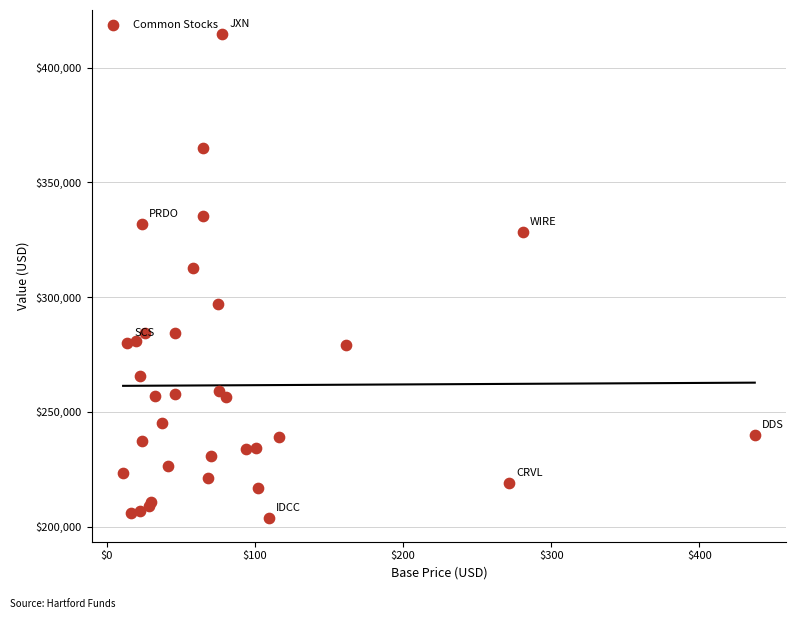

What Y value in the scatter plot is closest to 309283?

312775.7